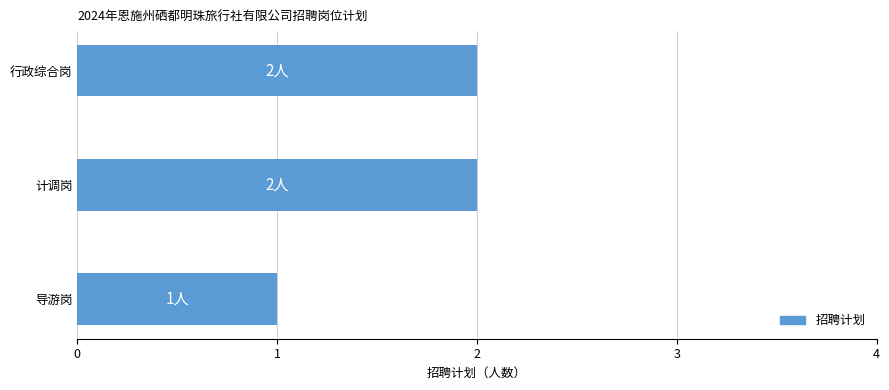

What is the label of the 2nd bar from the top?

计调岗